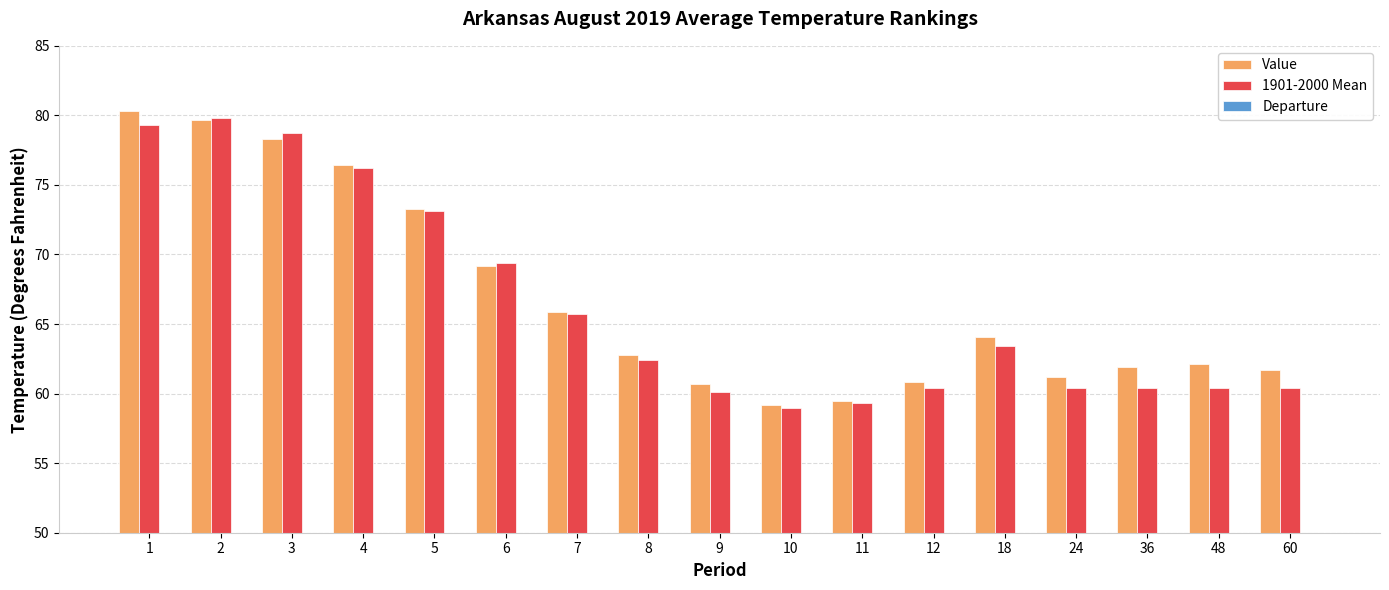

What are all the series names shown in the legend?

Value, 1901-2000 Mean, Departure